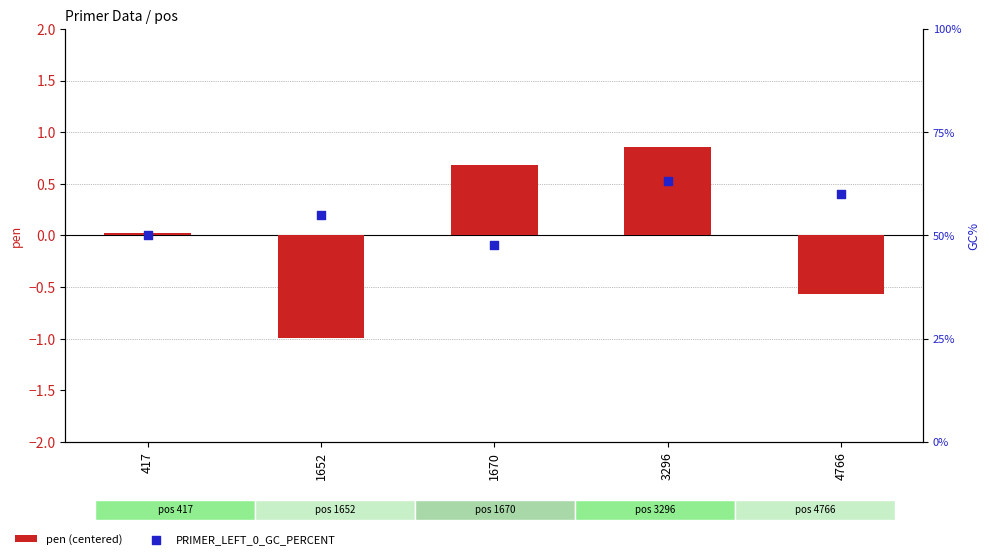

At which category is the sum across all series the highest?

3296